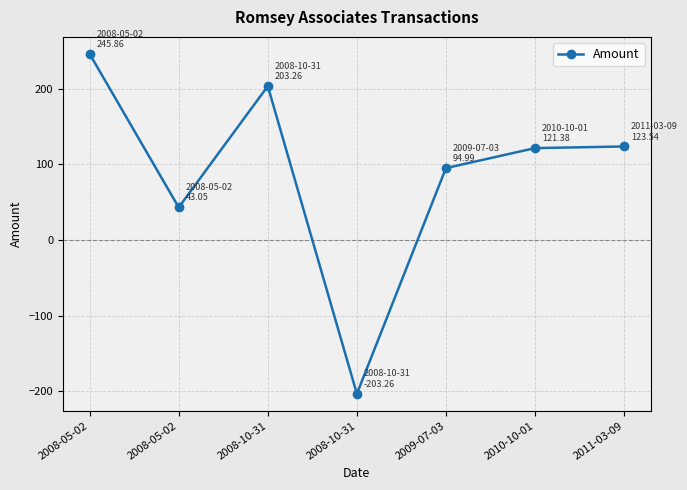

How many data points are above 121?

4